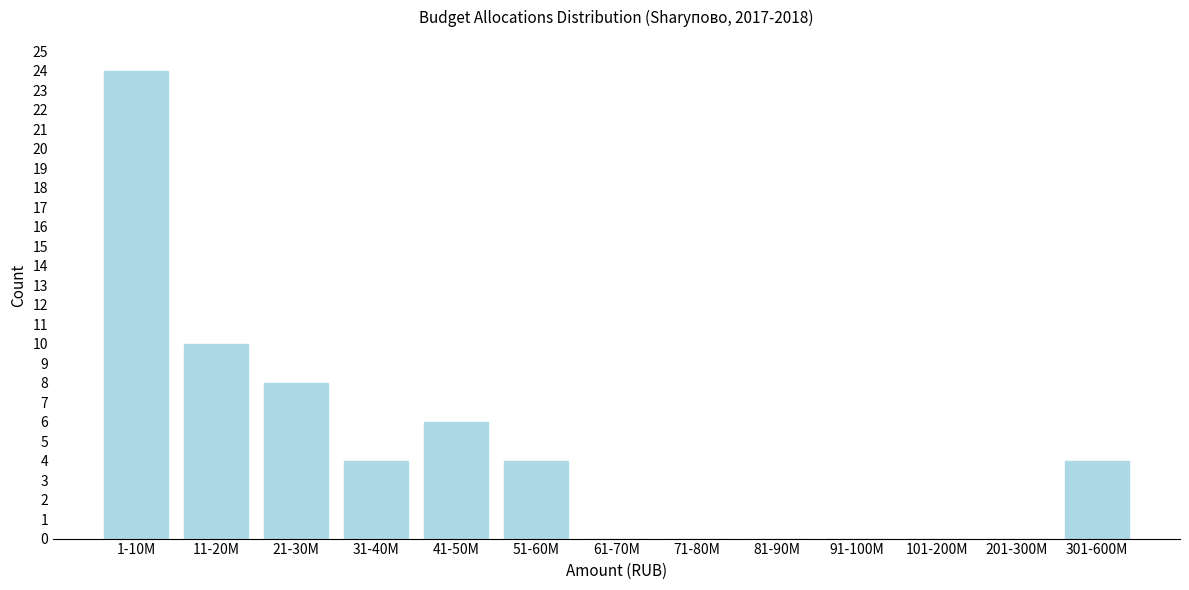

Reading left to right, what are all the values shown in this chart?

1-10M=24	11-20M=10	21-30M=8	31-40M=4	41-50M=6	51-60M=4	61-70M=0	71-80M=0	81-90M=0	91-100M=0	101-200M=0	201-300M=0	301-600M=4